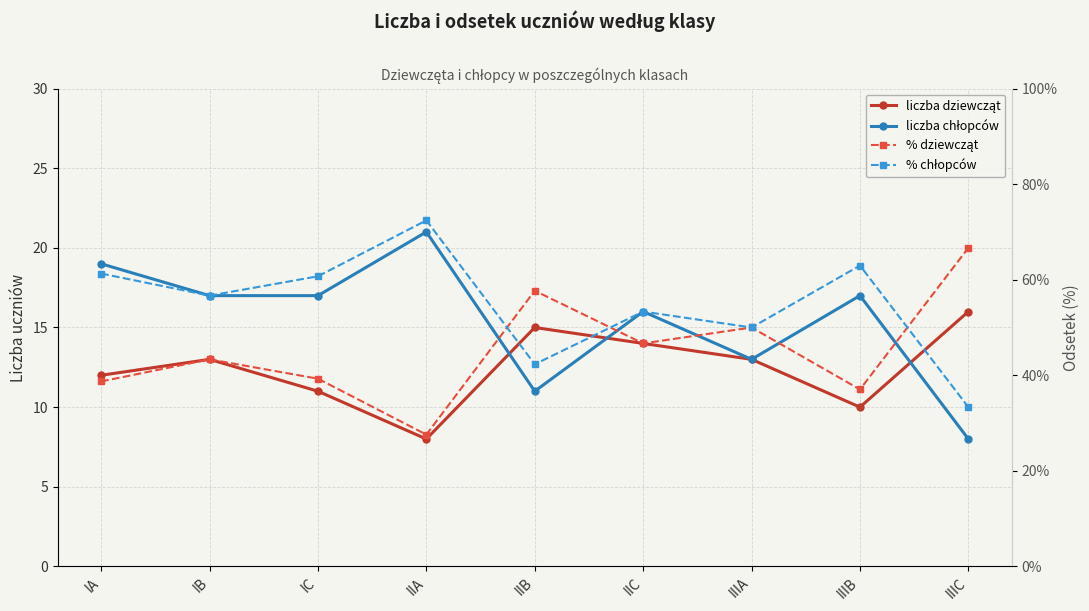

At IA, list the series in order from largest to smallest.

% chłopców, % dziewcząt, liczba chłopców, liczba dziewcząt